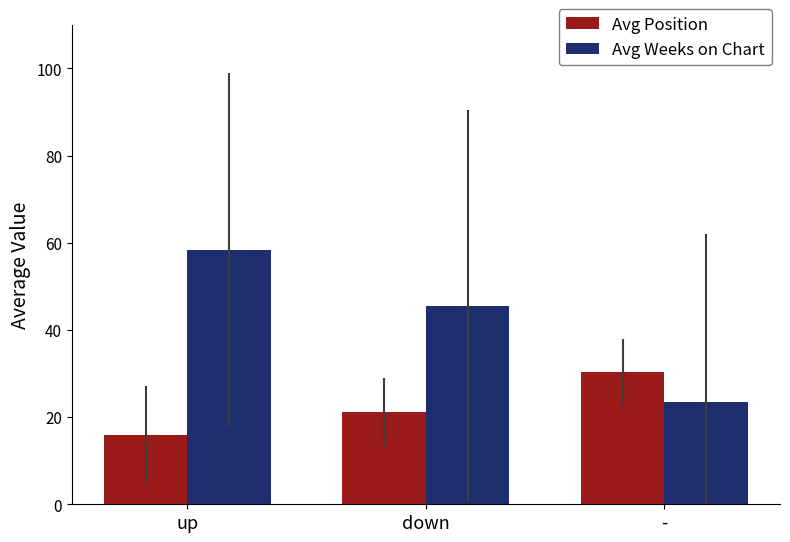

How many values in the Avg Weeks on Chart series are below 45?

1